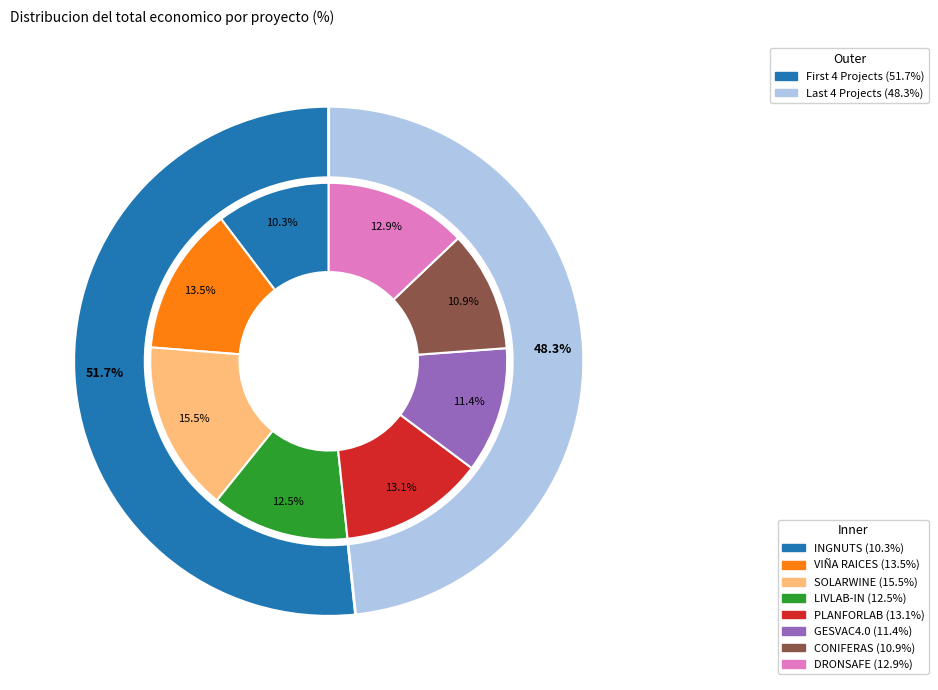

What is the ratio of the value at LIVLAB-IN to the value at SOLARWINE?

0.8